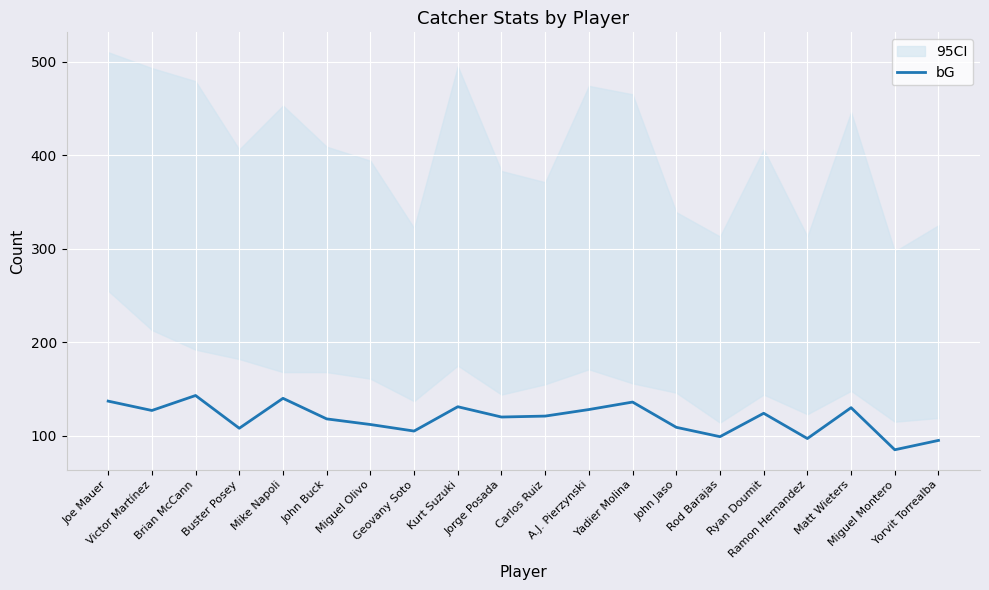

Rank the categories by value from lowest to highest.

Miguel Montero, Yorvit Torrealba, Ramon Hernandez, Rod Barajas, Geovany Soto, Buster Posey, John Jaso, Miguel Olivo, John Buck, Jorge Posada, Carlos Ruiz, Ryan Doumit, Victor Martínez, A.J. Pierzynski, Matt Wieters, Kurt Suzuki, Yadier Molina, Joe Mauer, Mike Napoli, Brian McCann